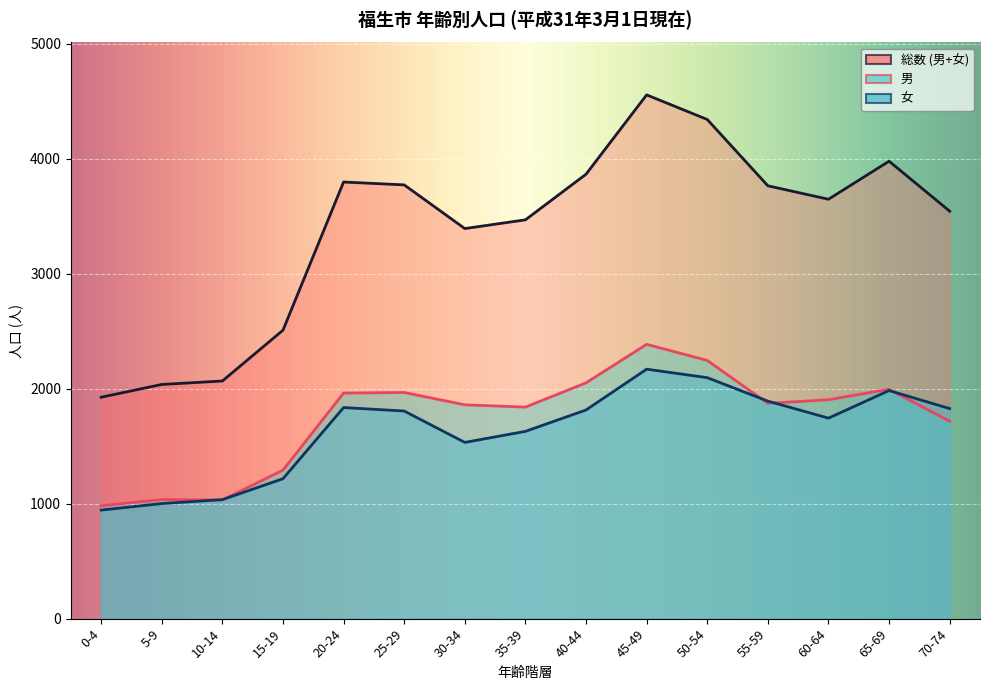

What position from the right is 20-24?

11